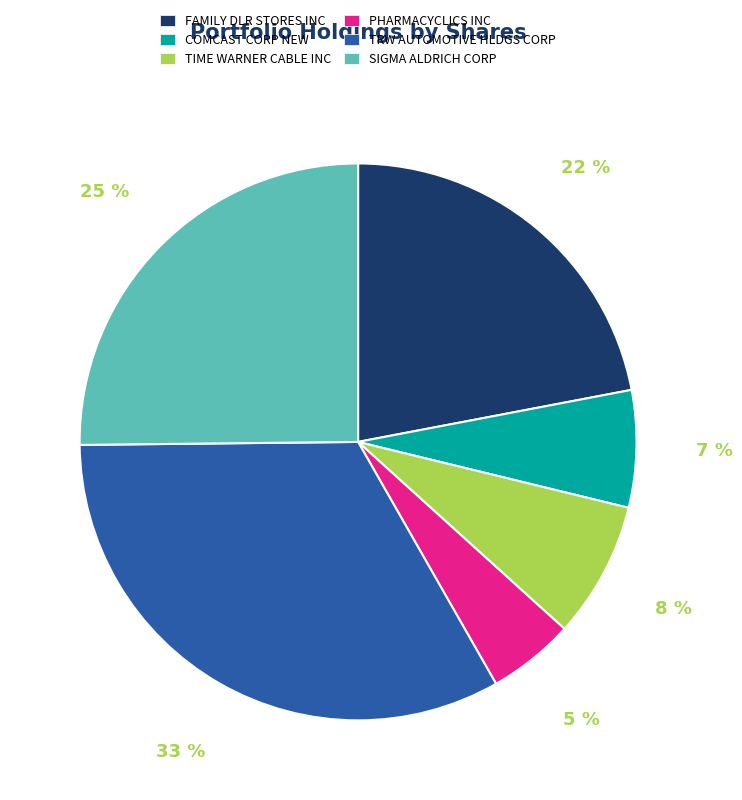

Rank the categories by value from highest to lowest.

TRW AUTOMOTIVE HLDGS CORP, SIGMA ALDRICH CORP, FAMILY DLR STORES INC, TIME WARNER CABLE INC, COMCAST CORP NEW, PHARMACYCLICS INC